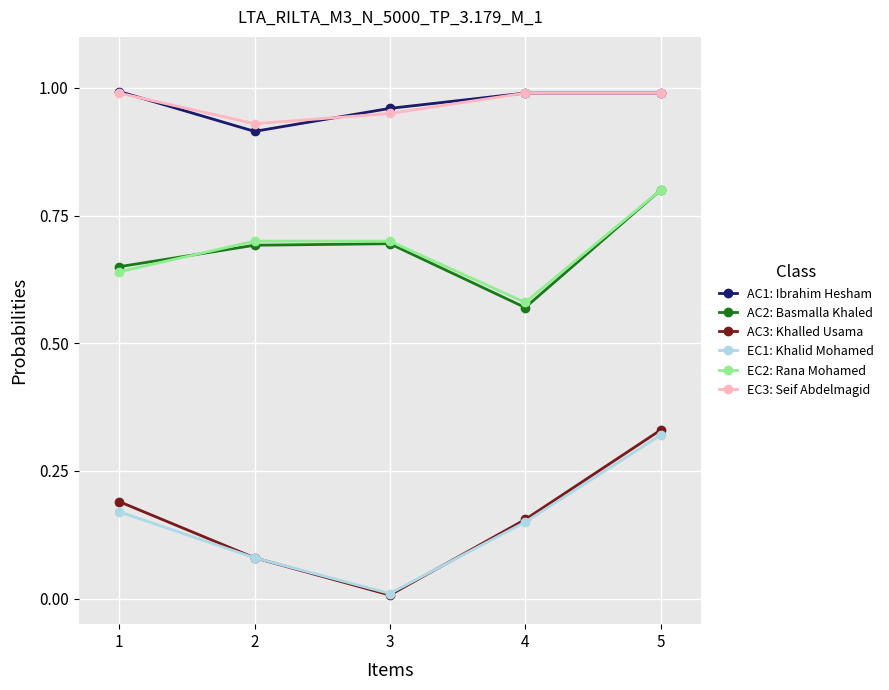

Between 1 and 3, which series saw the biggest shift?

AC3: Khalled Usama